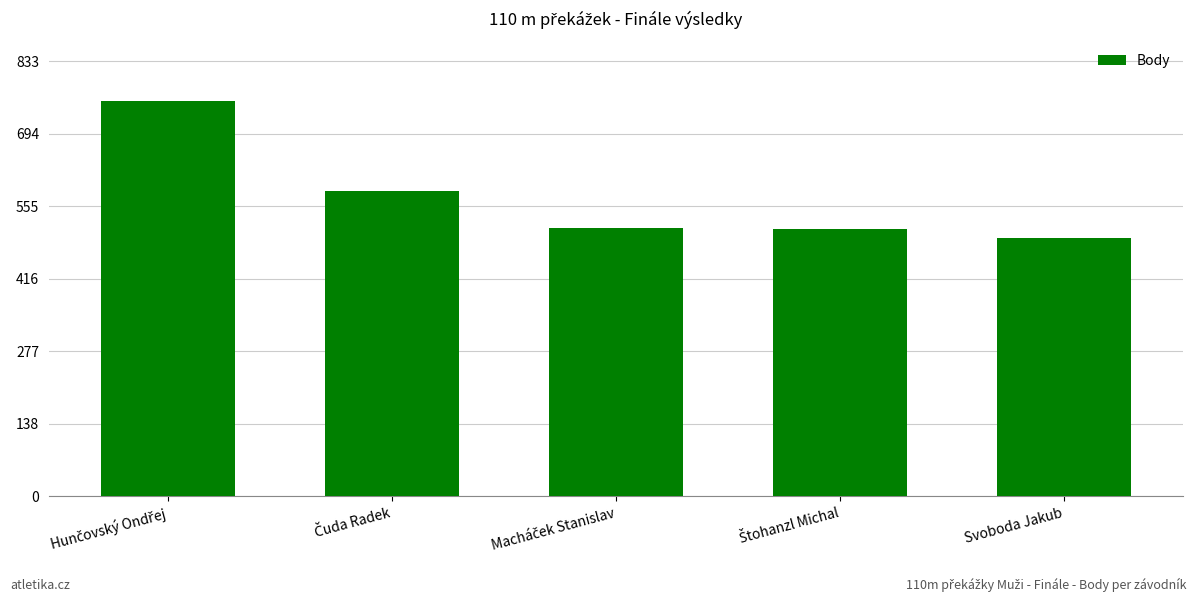

Which category has the lowest value across all series?

Svoboda Jakub